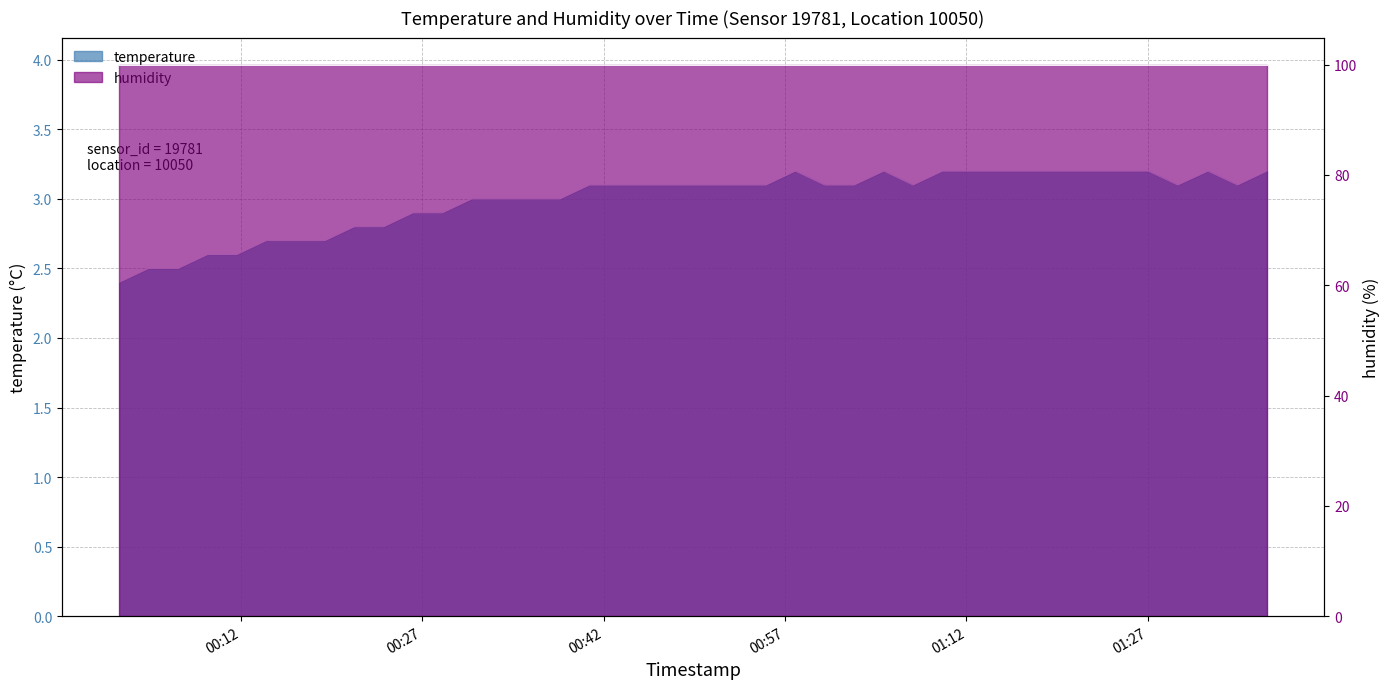

What is the value of the 39th point from the left?

3.1